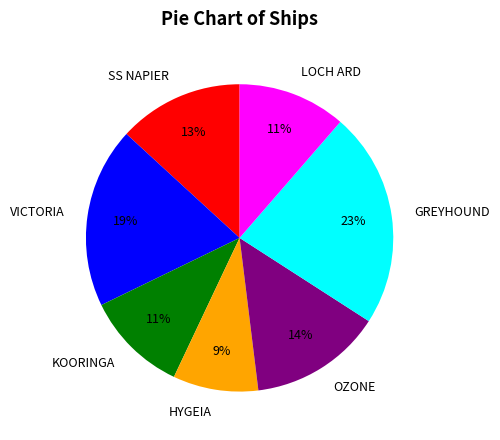

Approximately how many times larger is the value at HYGEIA compared to SS NAPIER?

0.7